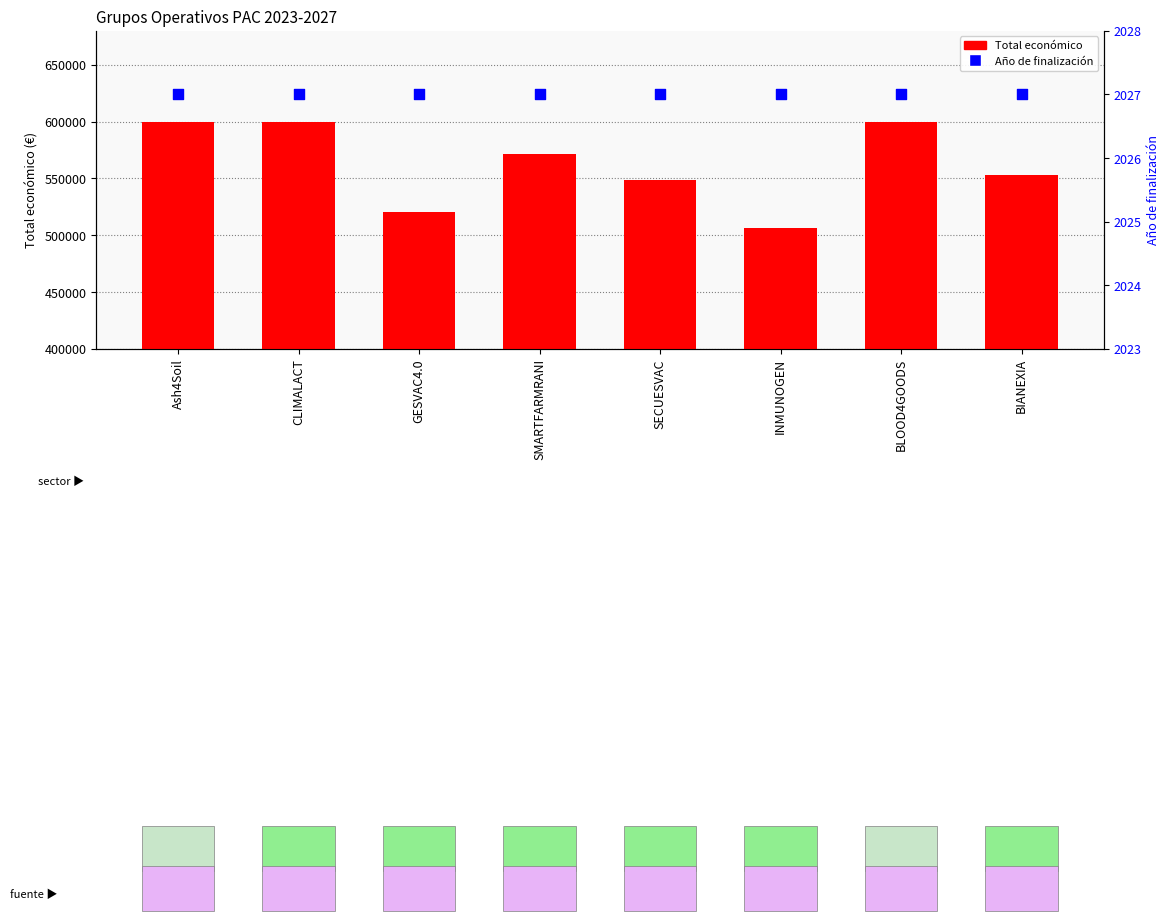

Is the value of Año de finalización at BLOOD4GOODS greater than the value of Total económico at CLIMALACT?

No